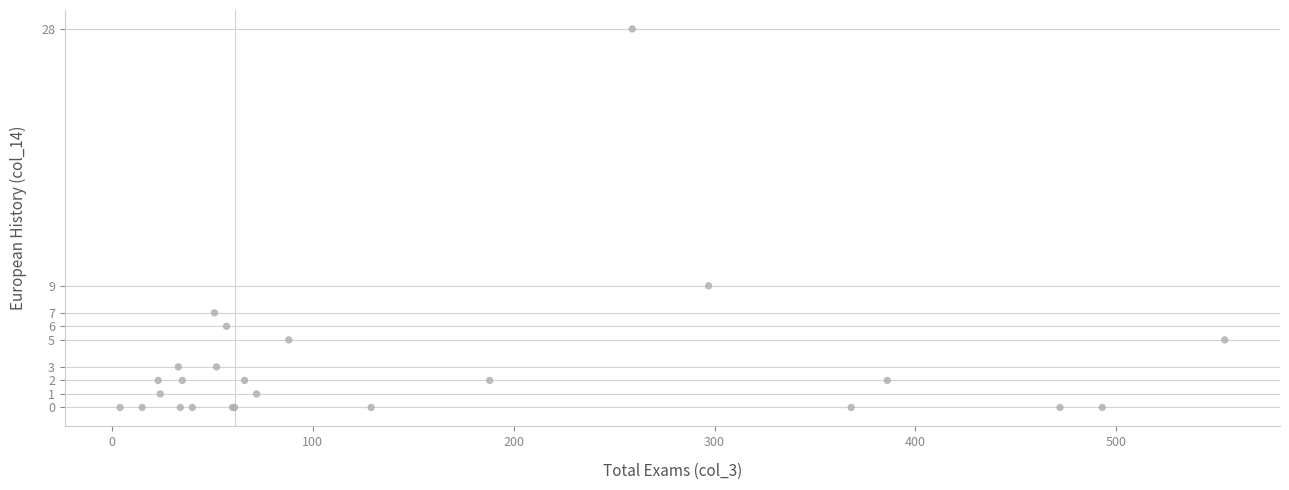

What Y value in the scatter plot is closest to 14?

9